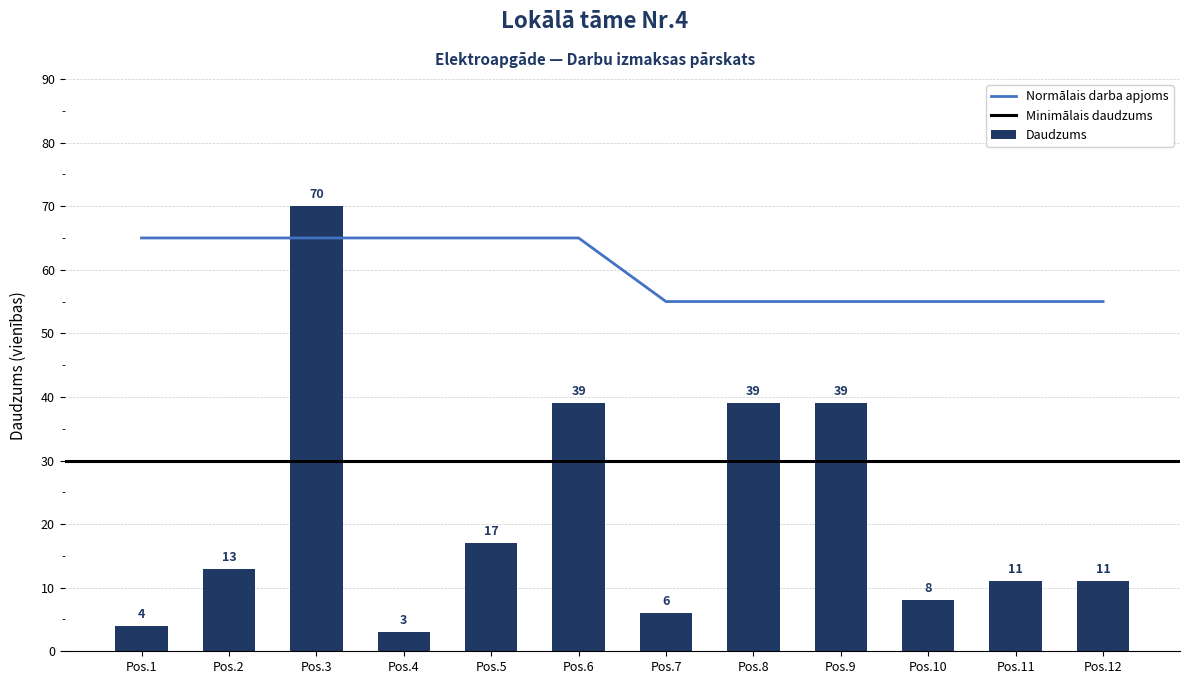

True or false: Daudzums has a value of 6 at Pos.7.

True